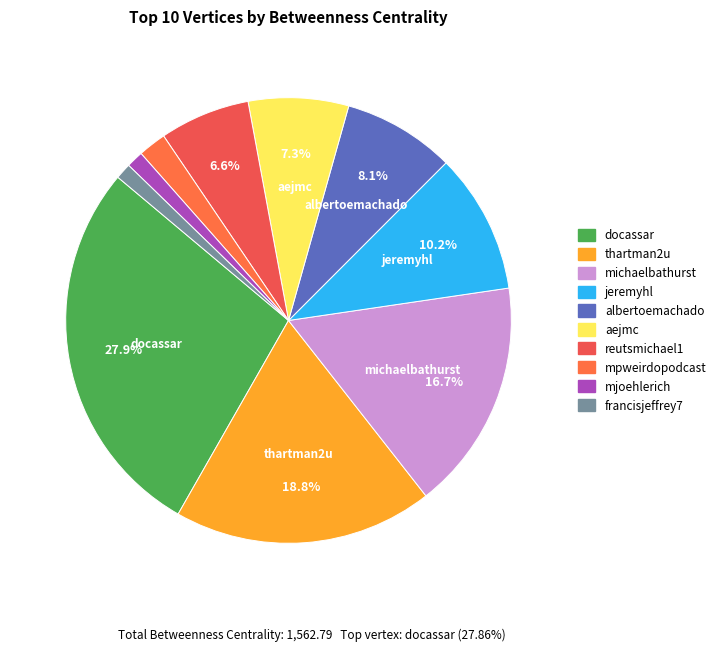

True or false: docassar accounts for 28% of the total.

True